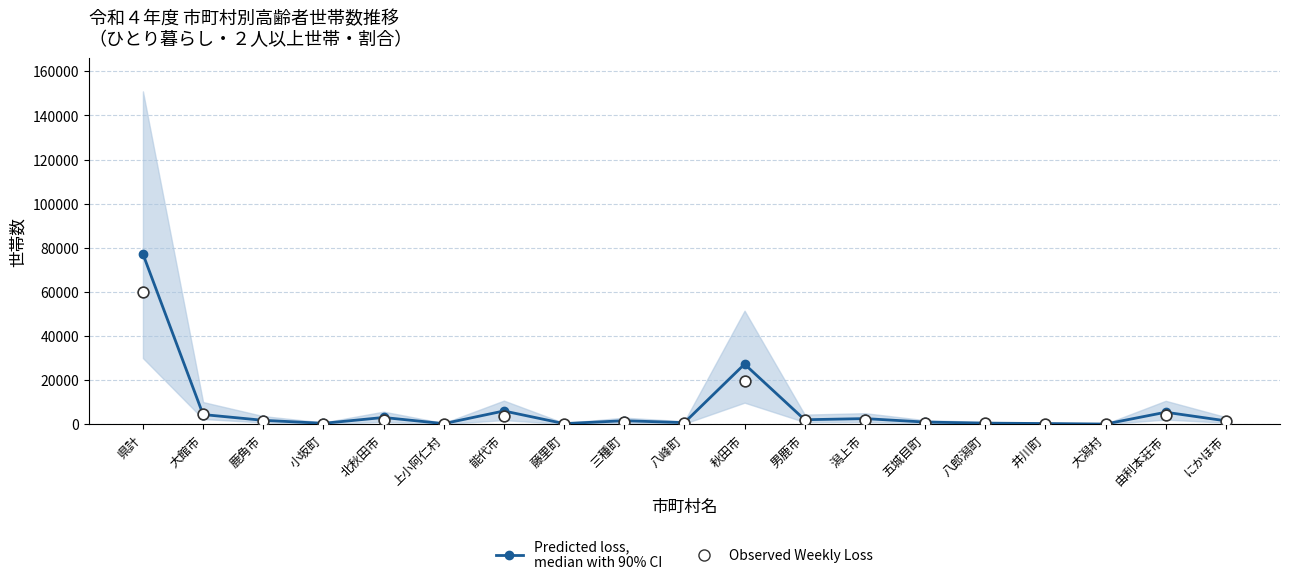

Which series contains the lowest Y value?

Predicted loss median